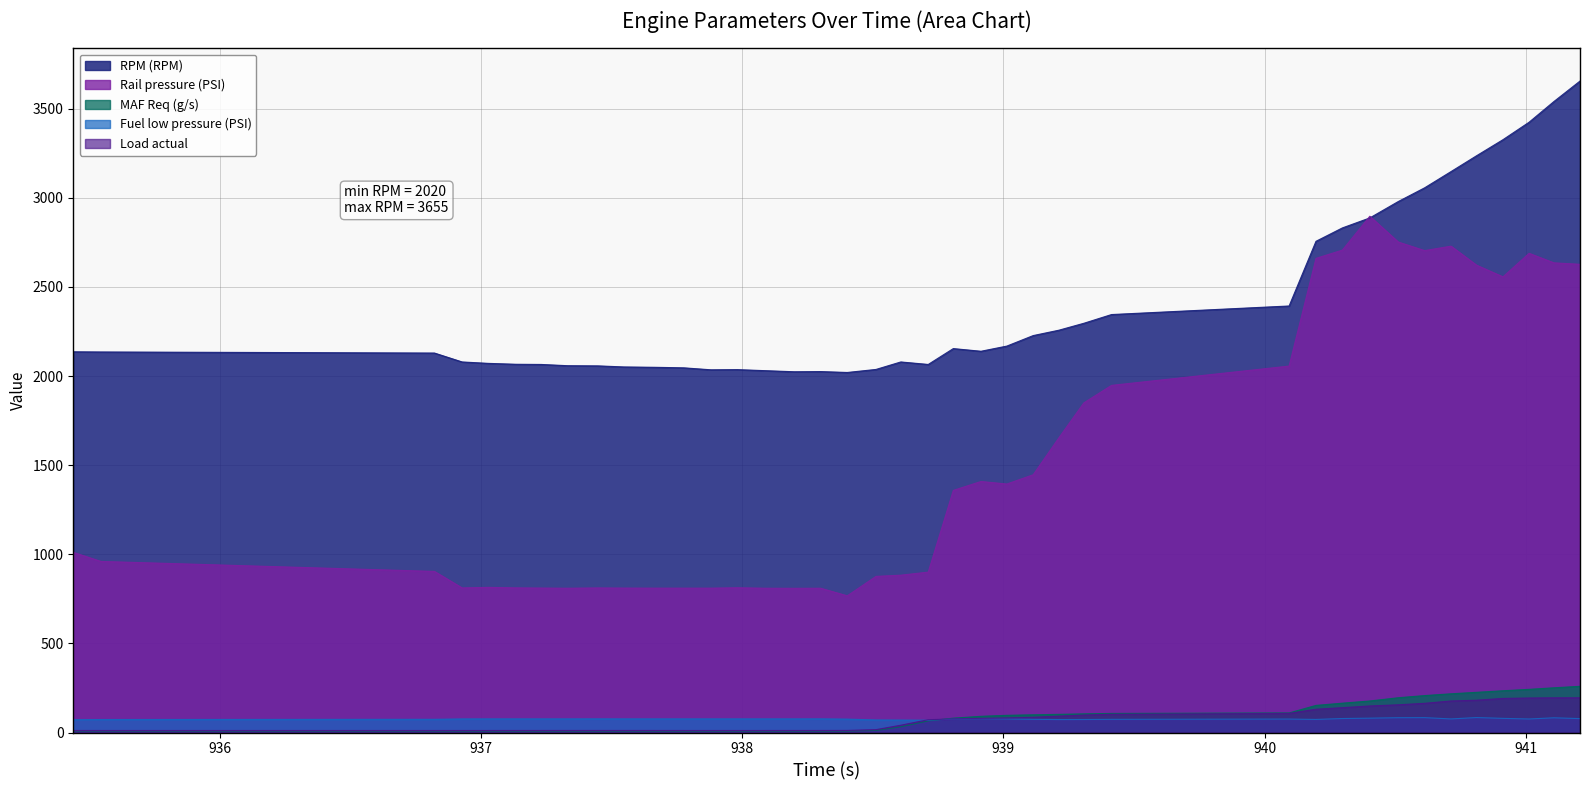

What is the approximate value of RPM (RPM) at 936.821?

2129.0